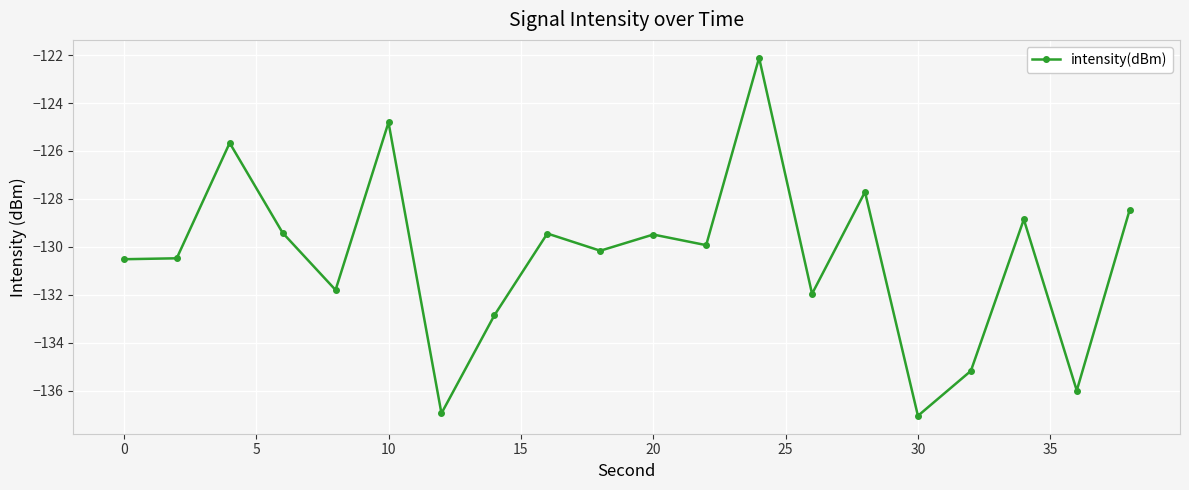

What is the sum of all values?

-2608.8